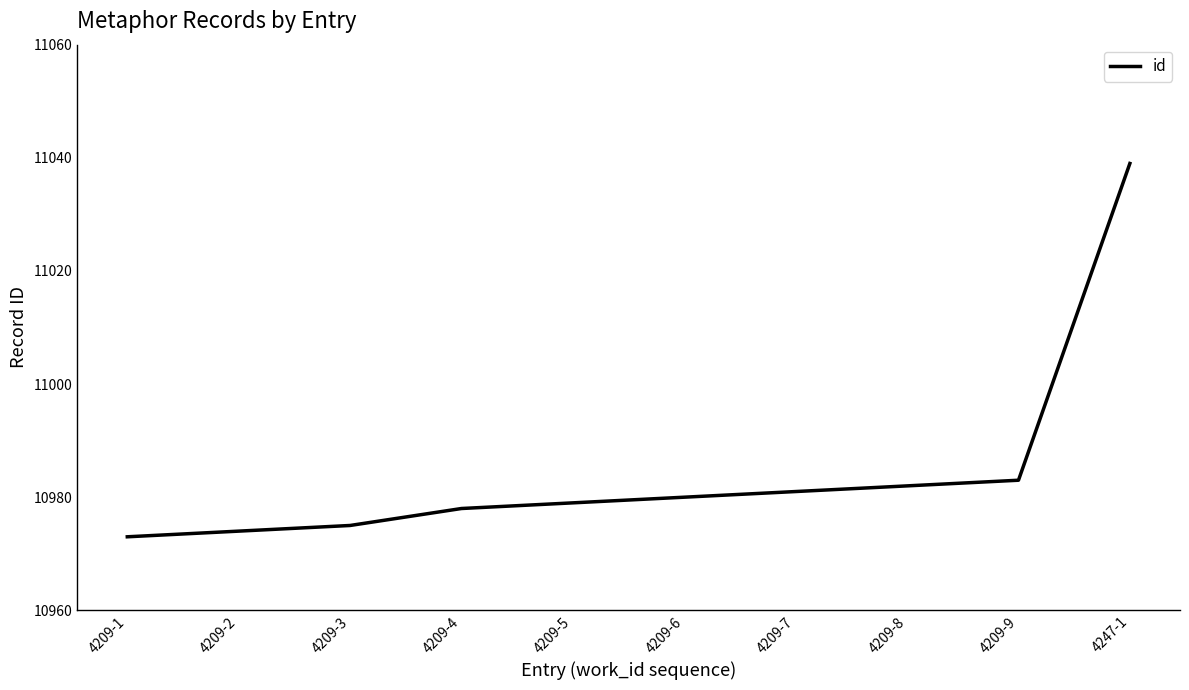

Which has a higher value, 4209-2 or 4209-7?

4209-7